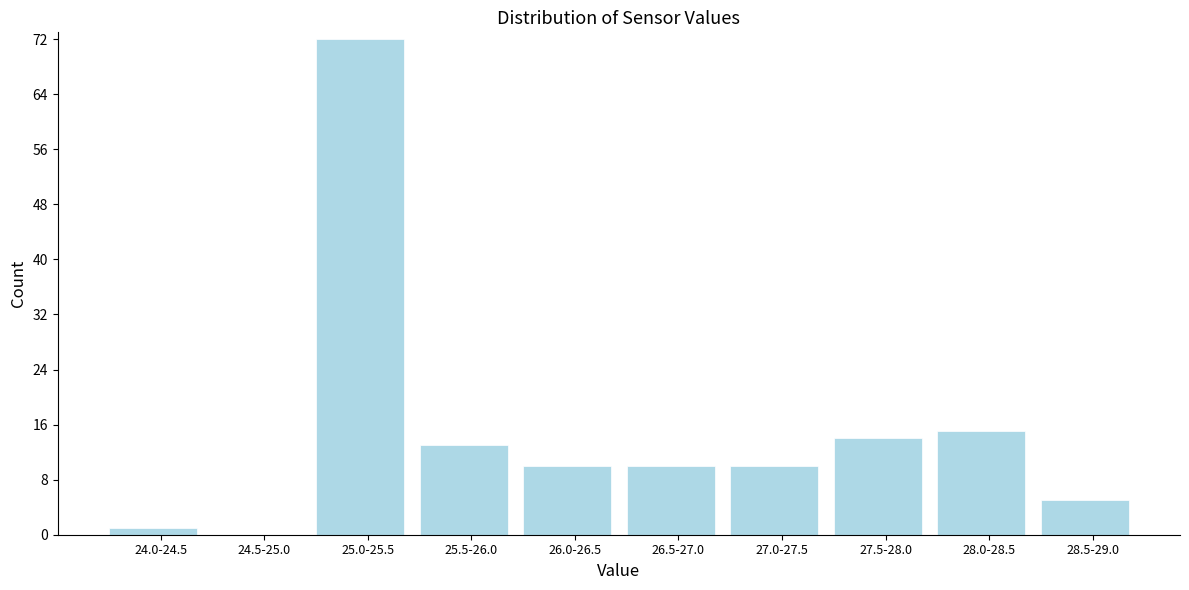

Reading right to left, extract all data points from this chart.

28.5-29.0=5	28.0-28.5=15	27.5-28.0=14	27.0-27.5=10	26.5-27.0=10	26.0-26.5=10	25.5-26.0=13	25.0-25.5=72	24.5-25.0=0	24.0-24.5=1